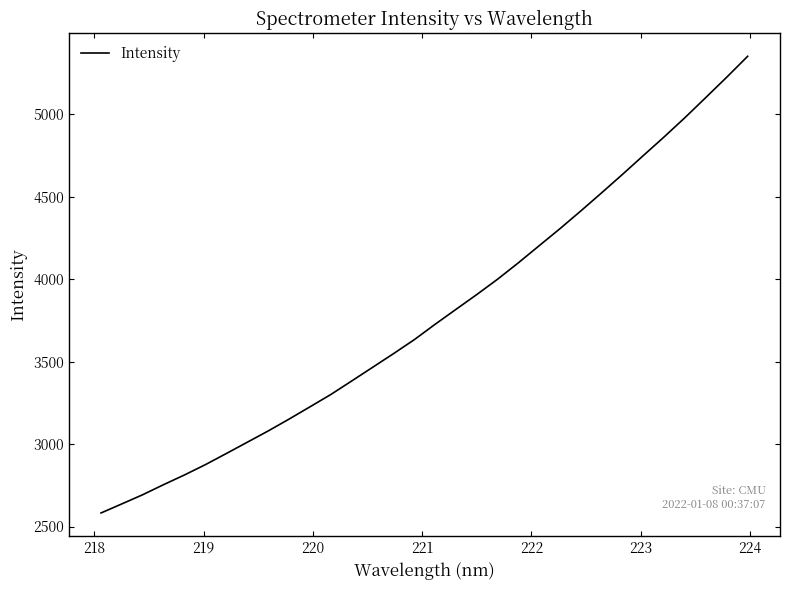

What is the greatest value displayed?

5351.9